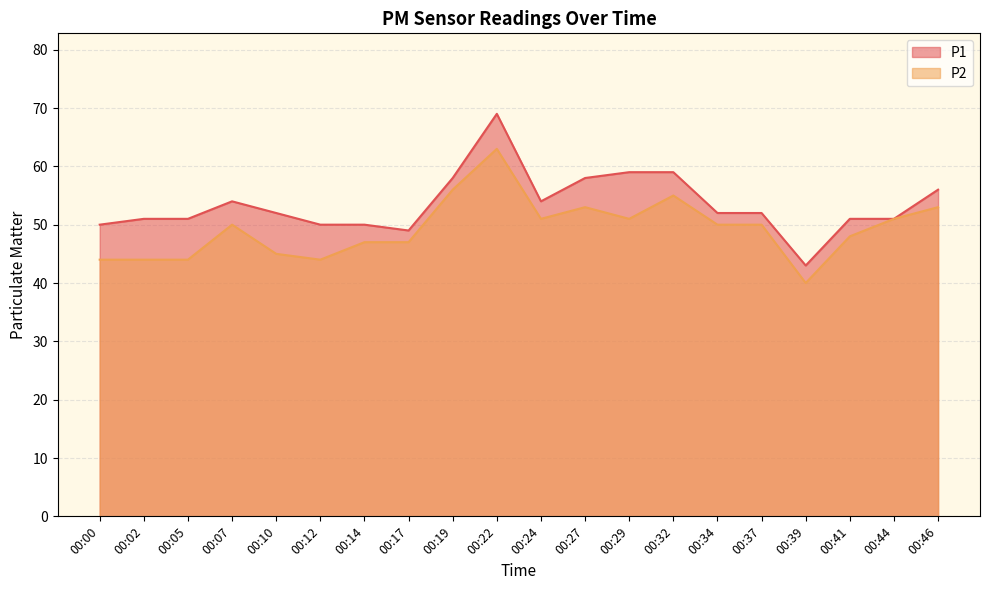

In P1, how many points are lower than both neighbors (excluding endpoints)?

3